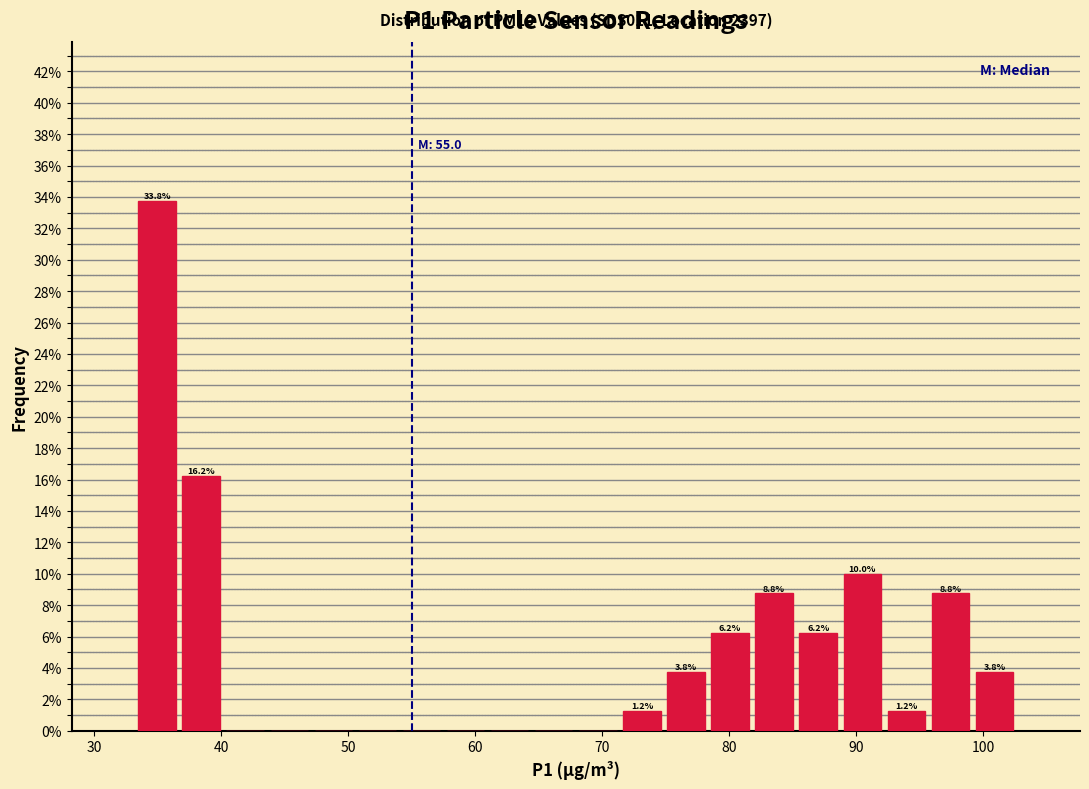

Read against the x-axis, roughly where is the centre of the tallest bar?

35